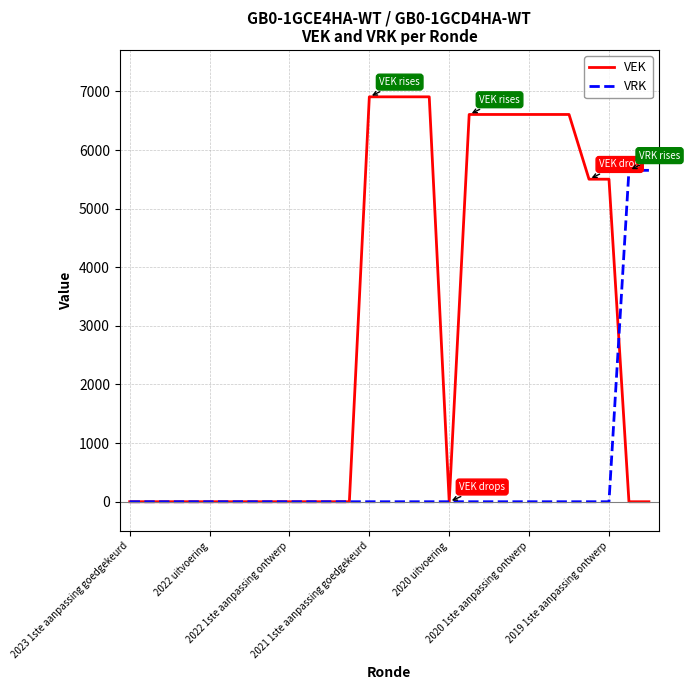

Which series has the largest range (max minus min)?

VEK